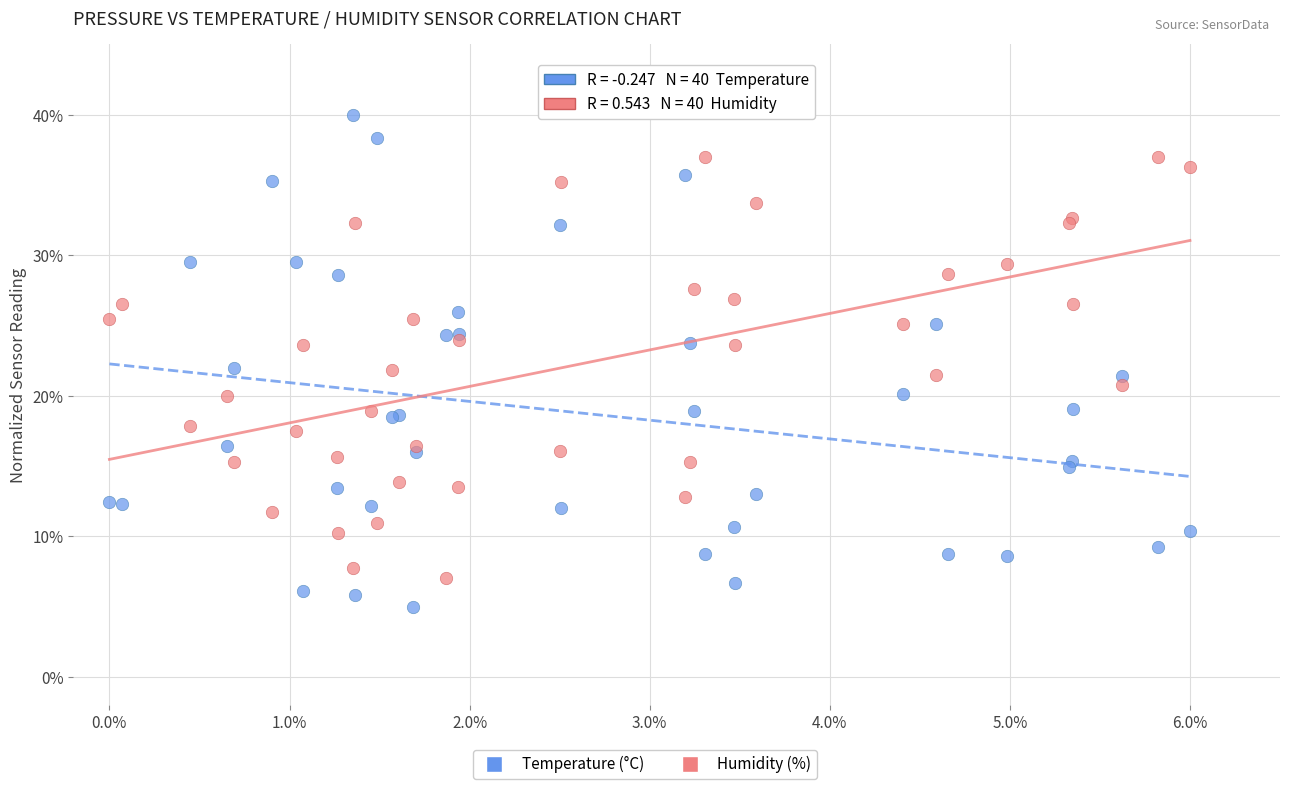

Which series contains the lowest Y value?

Temperature (°C)